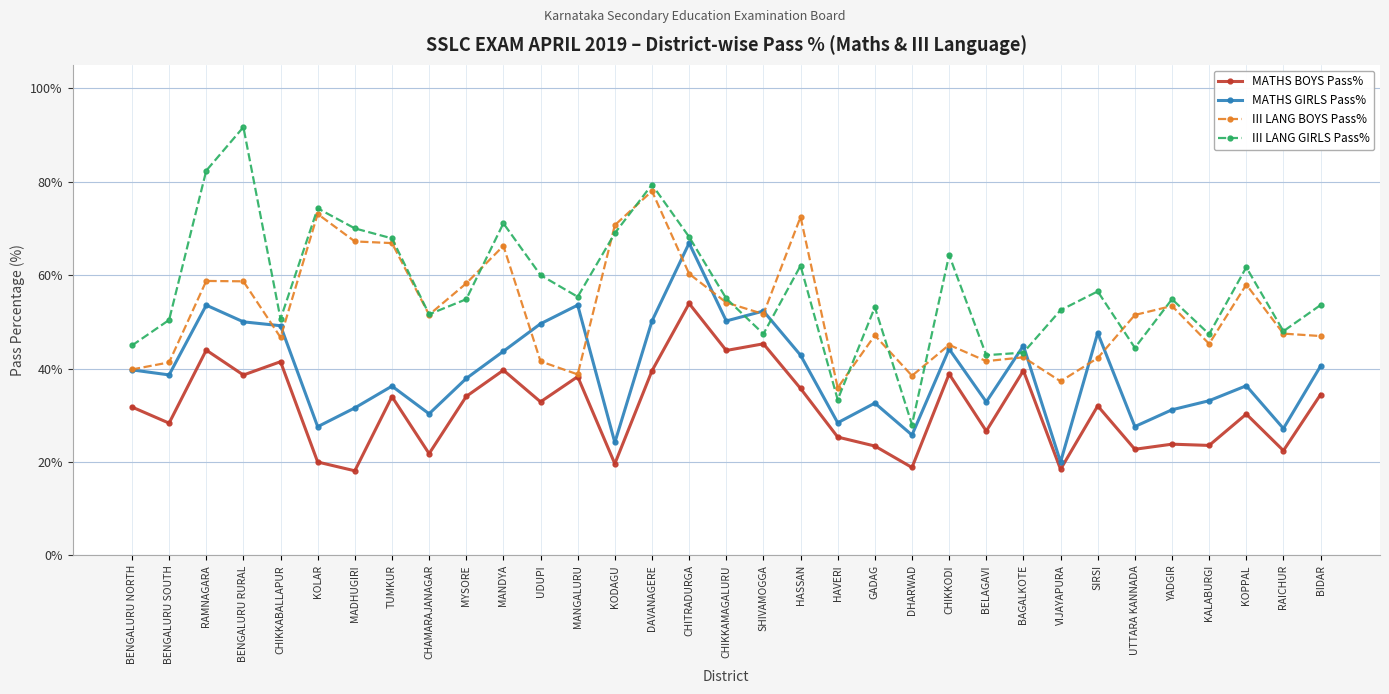

How many interior local peaks does the III LANG GIRLS Pass% series have?

10